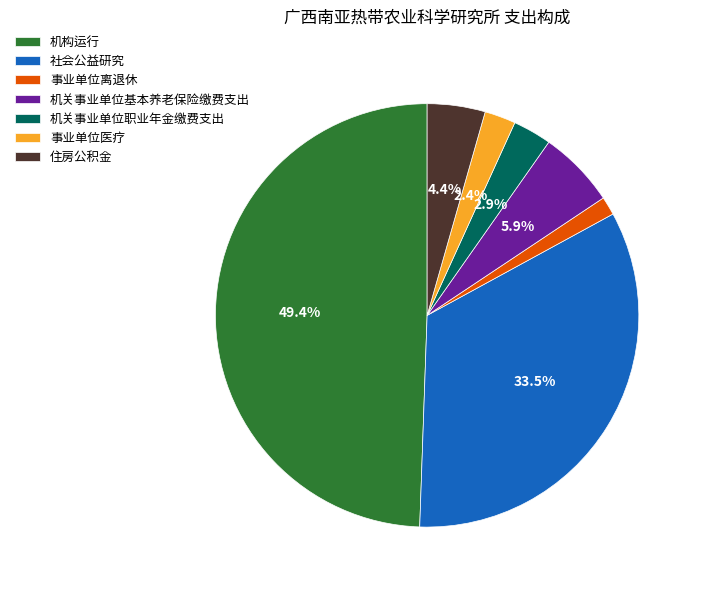

Does 机关事业单位基本养老保险缴费支出 account for over 50% of the chart?

No